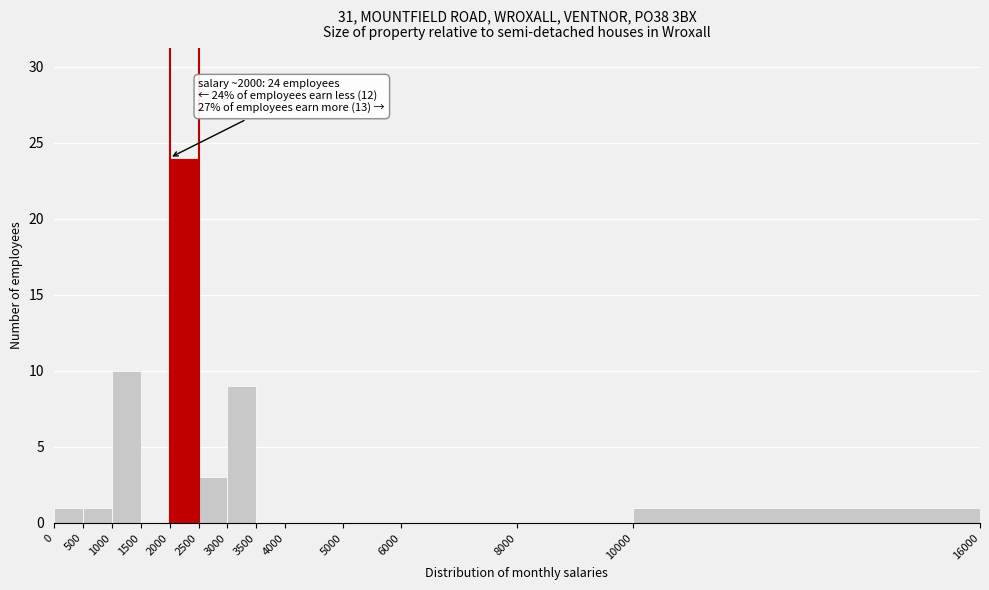

Which range on the x-axis has the tallest bar?

2000 to 2500